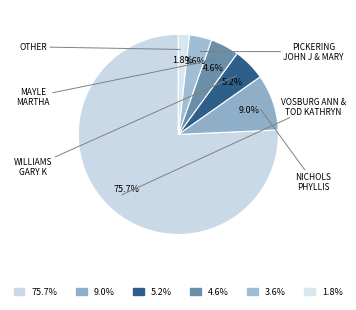

Count the number of slices in the pie.

6